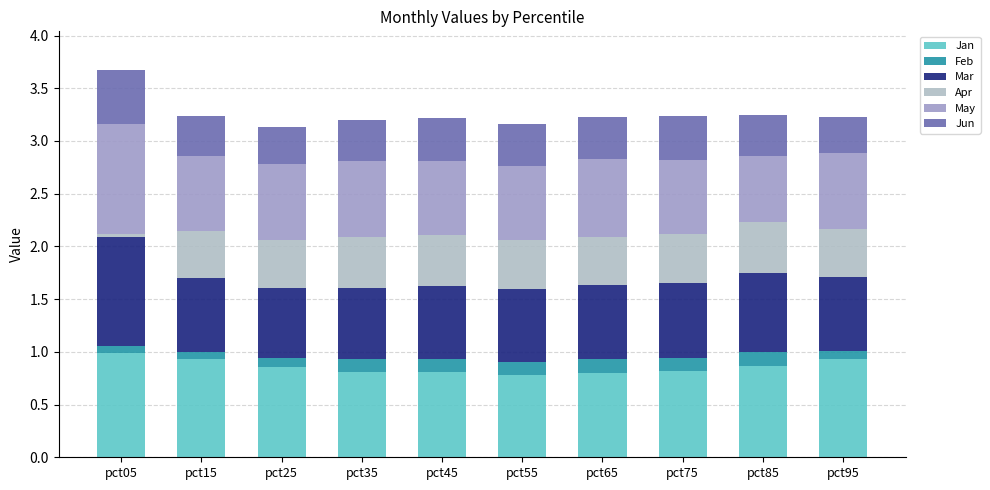

What is the minimum value for Jan?

0.8